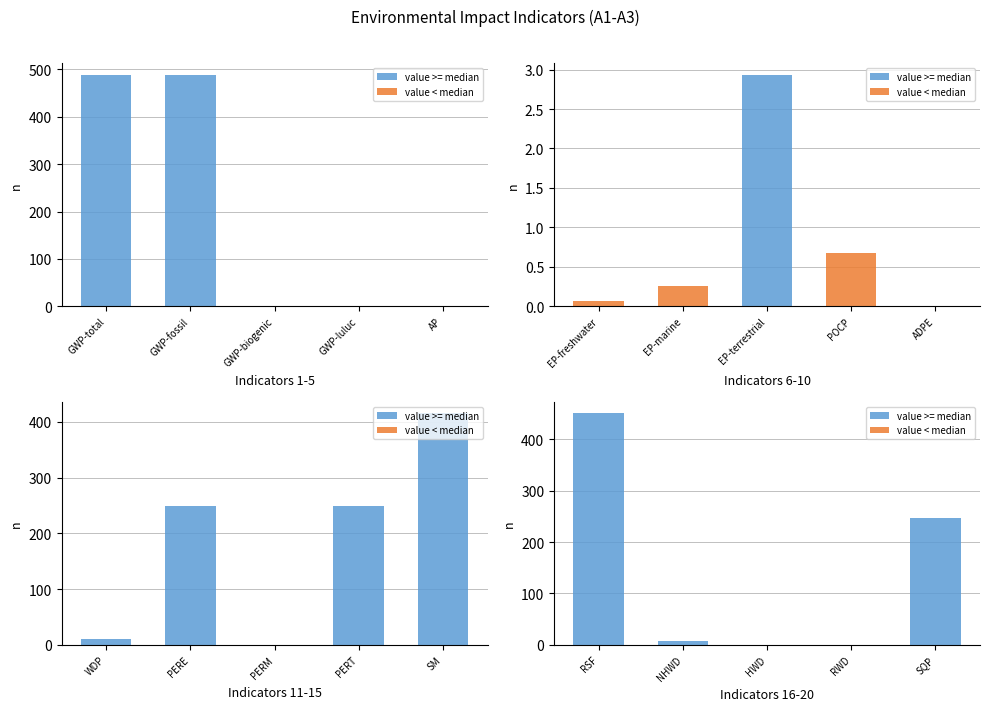

Which series has the largest total across all categories?

value >= median